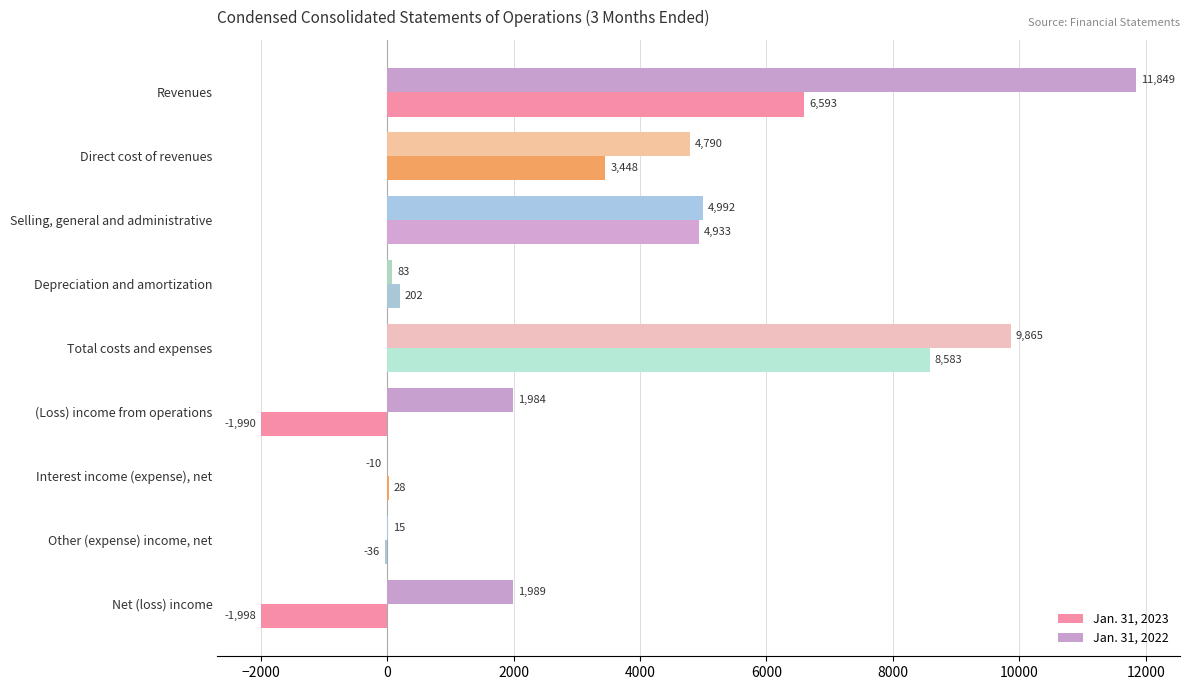

Is it true that Jan. 31, 2023 equals 3448 at Direct cost of revenues?

True